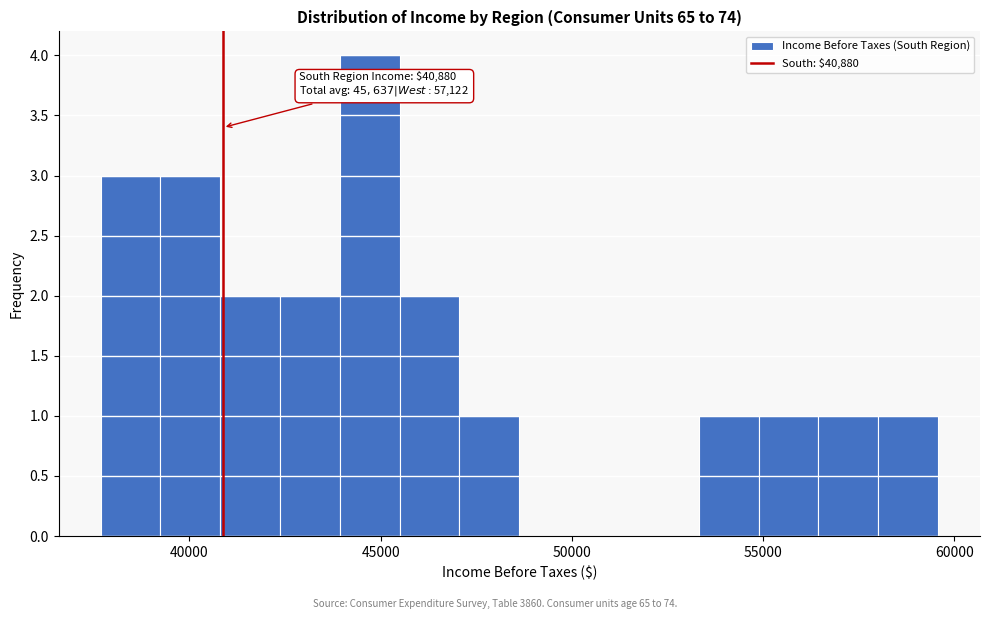

Read against the x-axis, roughly where is the centre of the tallest bar?

44500